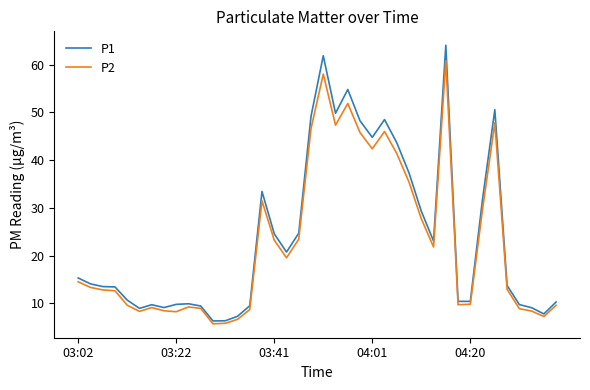

List the series in order of their peak value, lowest first.

P2, P1